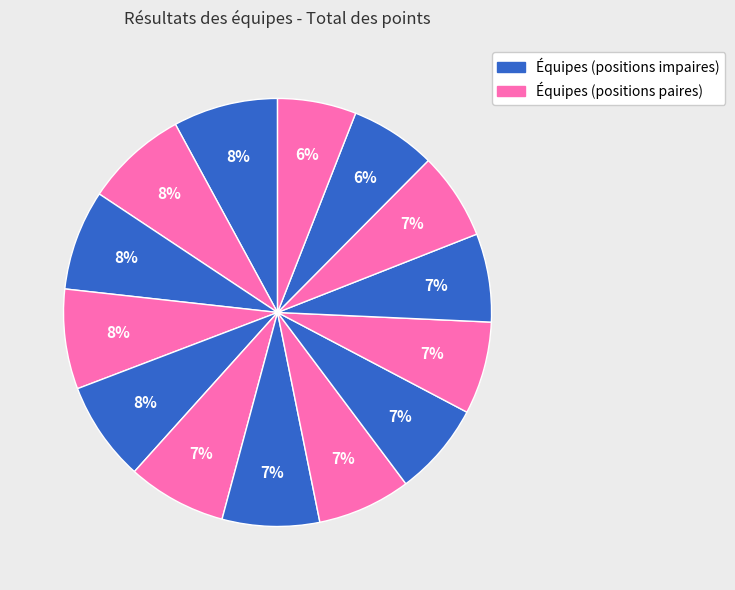

How many segments does this pie chart have?

14